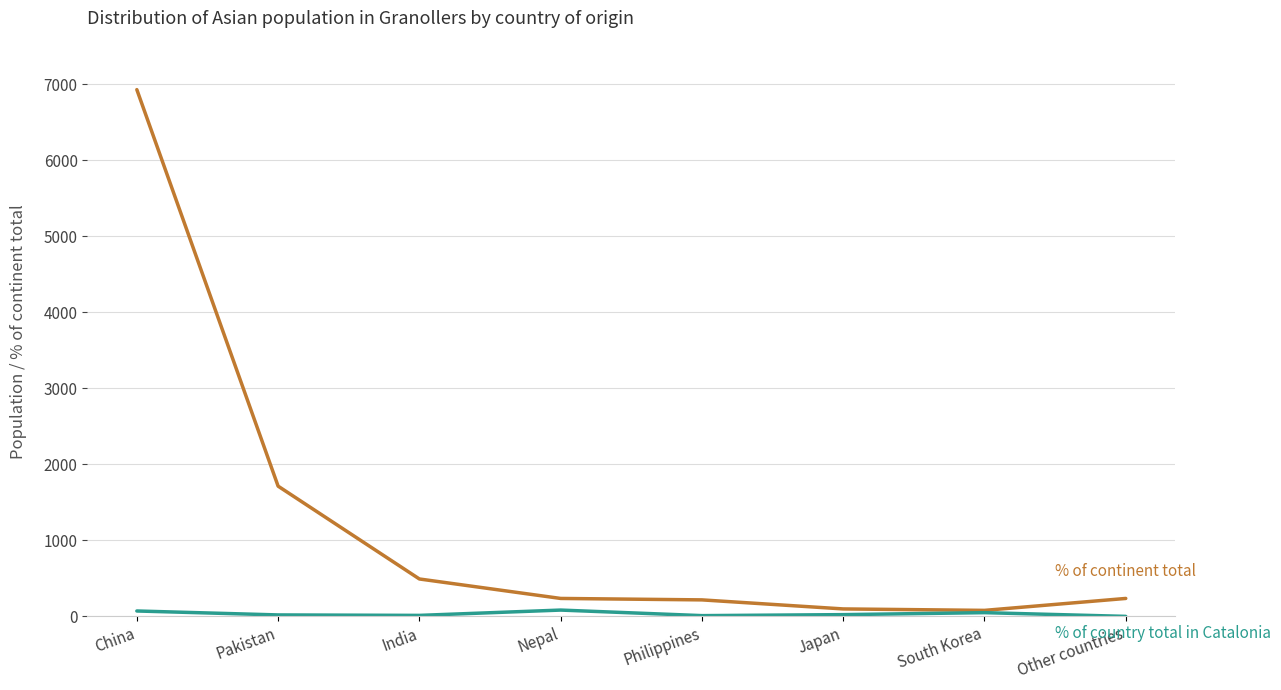

At which category is the sum across all series the highest?

China